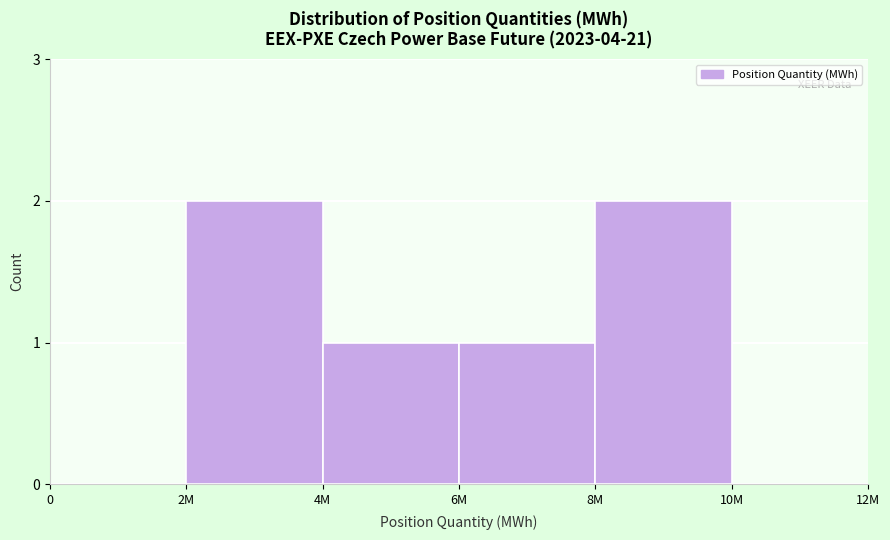

Reading left to right, list all the values displayed in this chart.

0=0	2M=2	4M=1	6M=1	8M=2	10M=0